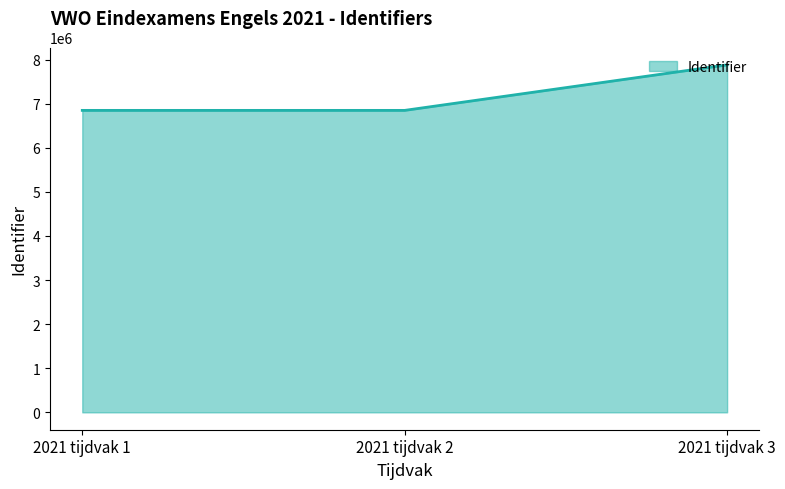

How many lines are shown in the chart?

1